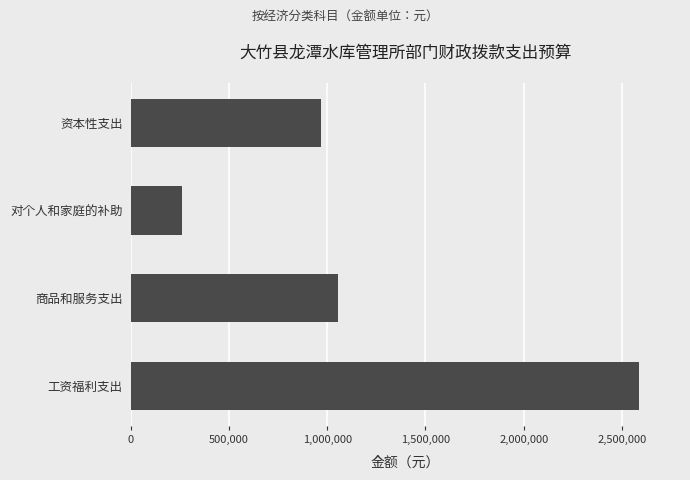

What is the difference between the maximum and minimum values?

2325808.0